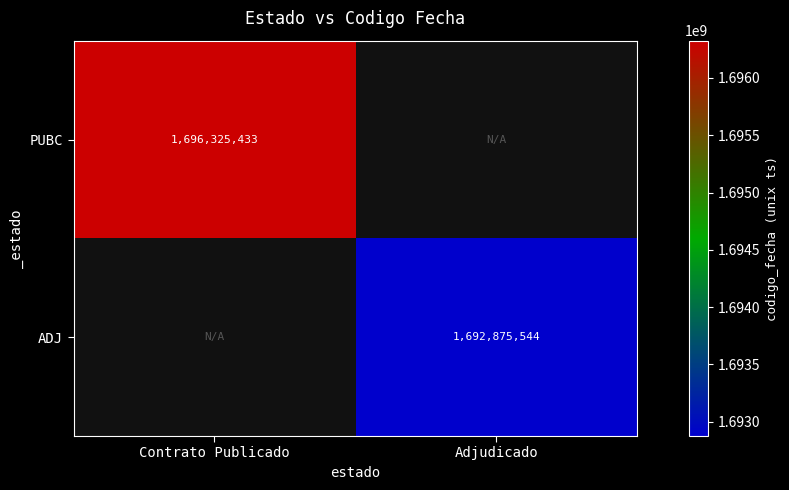

True or false: ADJ has a value of 1692875544 at Adjudicado.

True